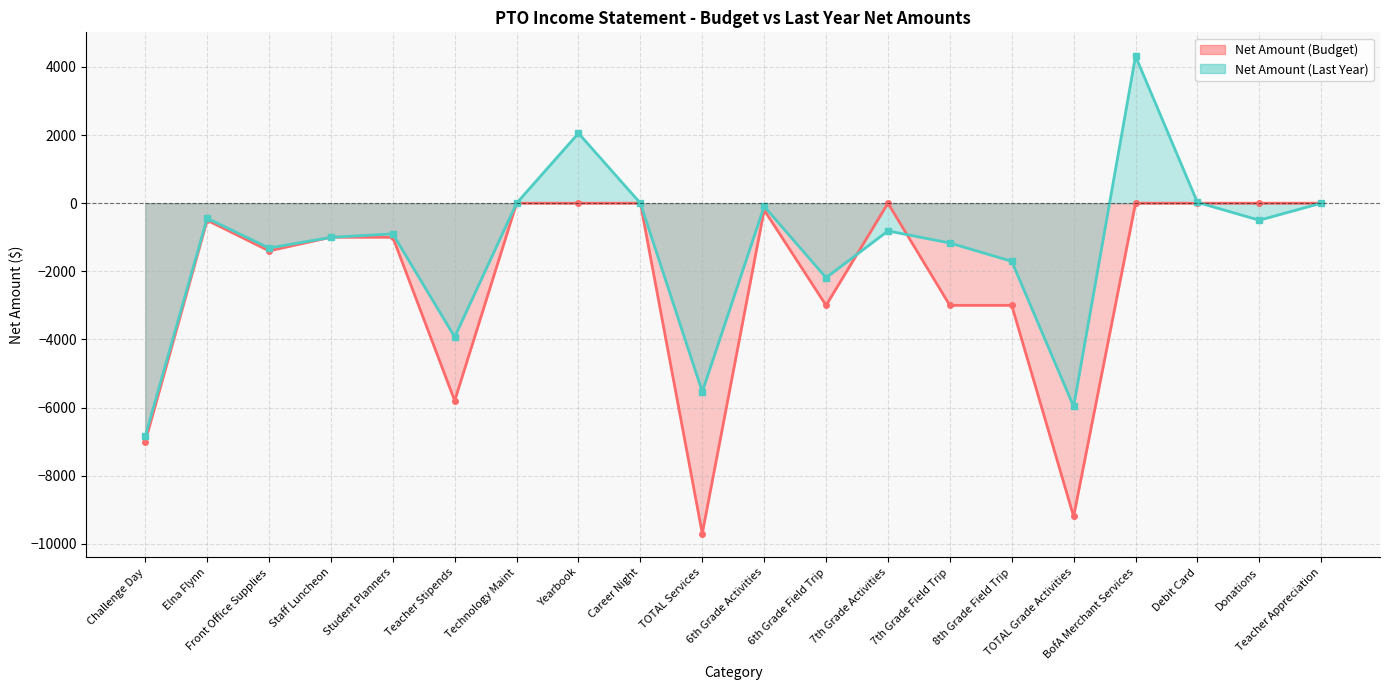

The value of Net Amount (Last Year) at Elna Flynn is -603.5. True or false?

False